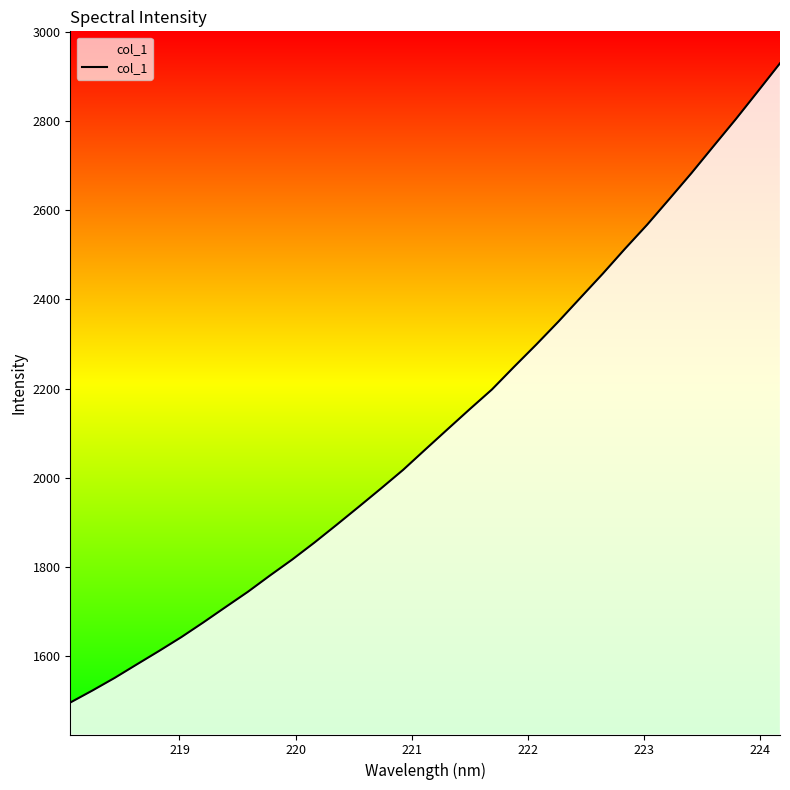

True or false: the data has more than 1 interior local peaks.

False